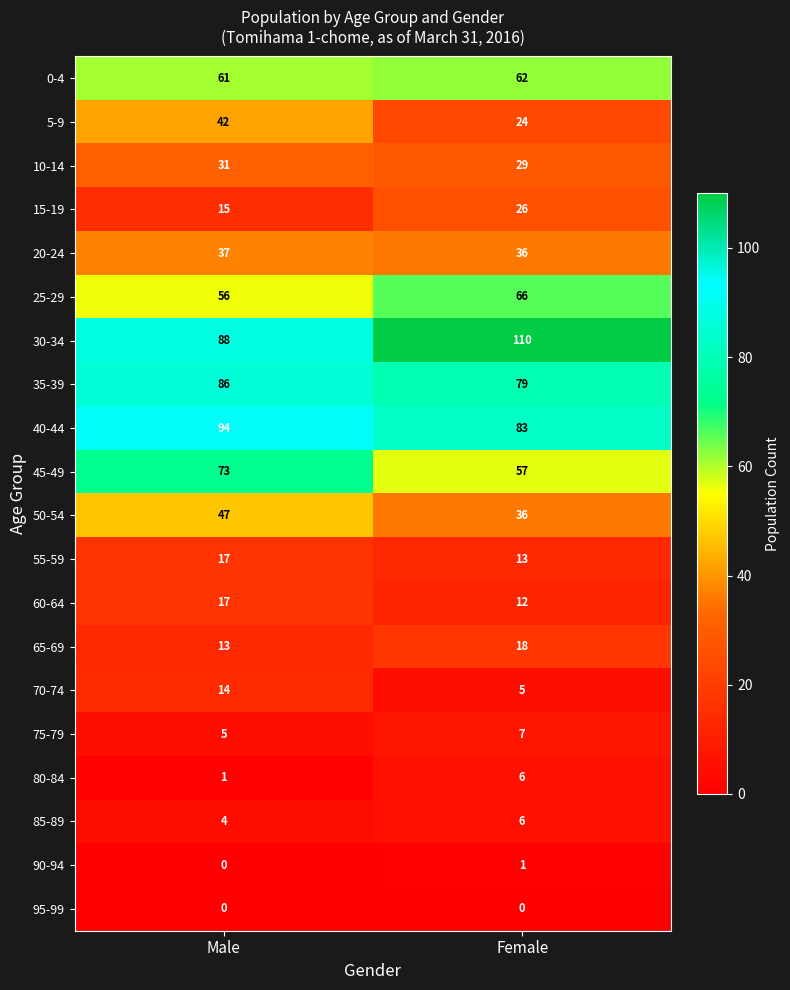

How many categories are shown in the chart?

2